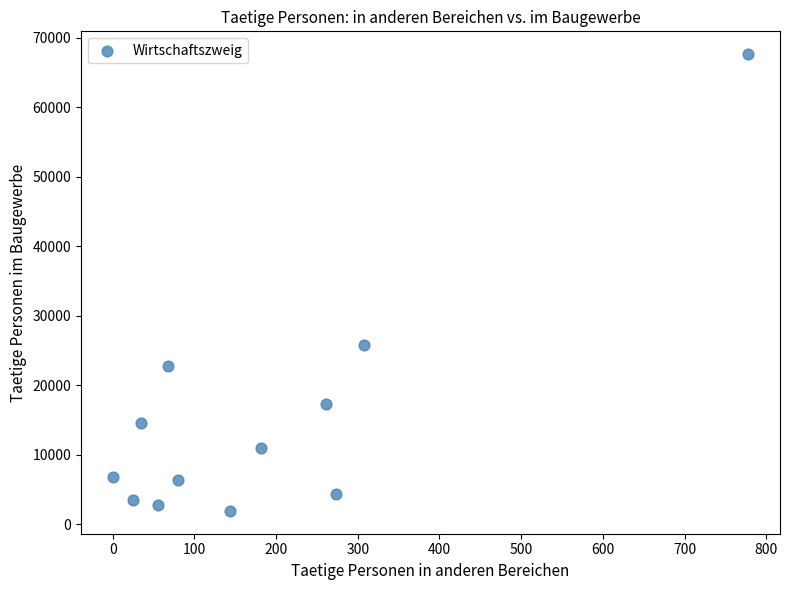

What is the average X value?

184